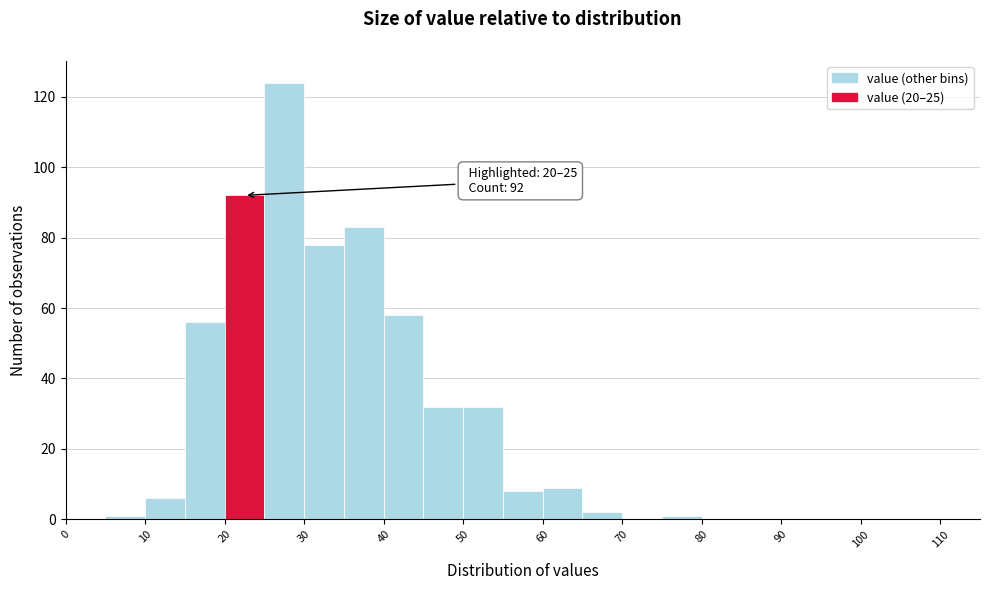

Which range on the x-axis has the tallest bar?

25 to 30